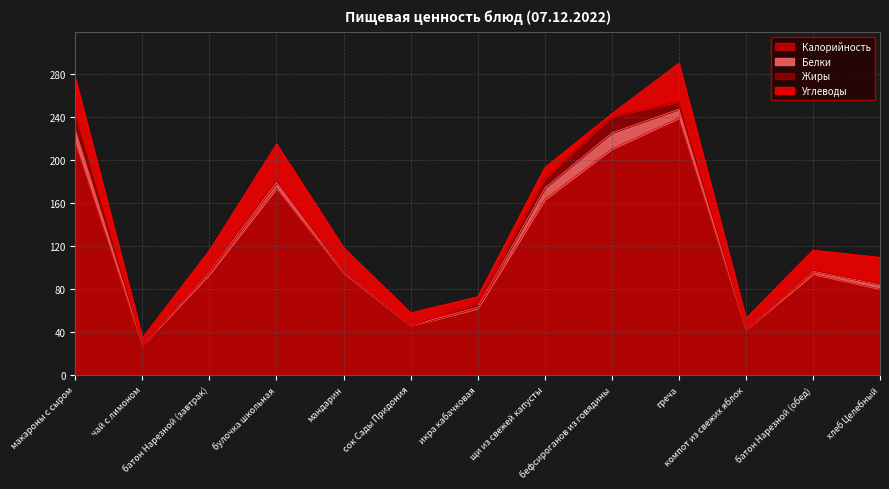

Between чай с лимоном and хлеб Целебный, which series saw the biggest shift?

Калорийность